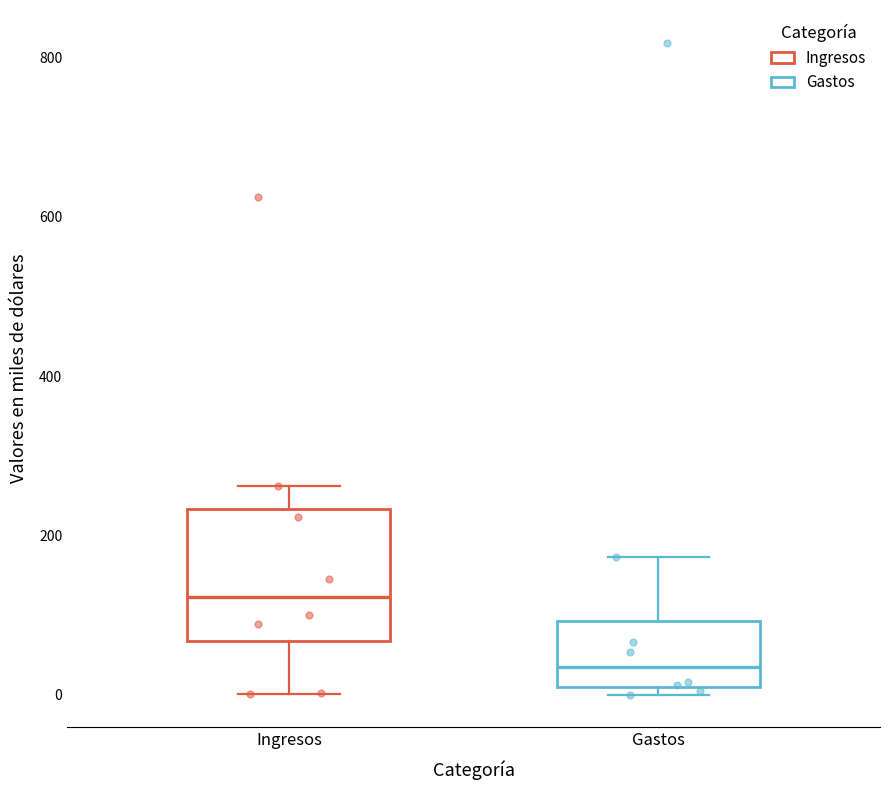

Which box has the highest median line?

Ingresos